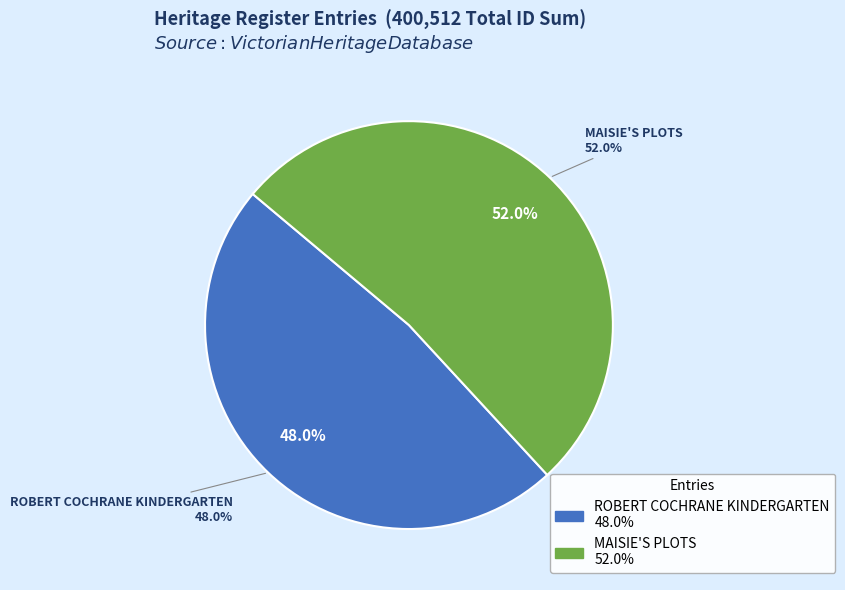

Count the number of slices in the pie.

2